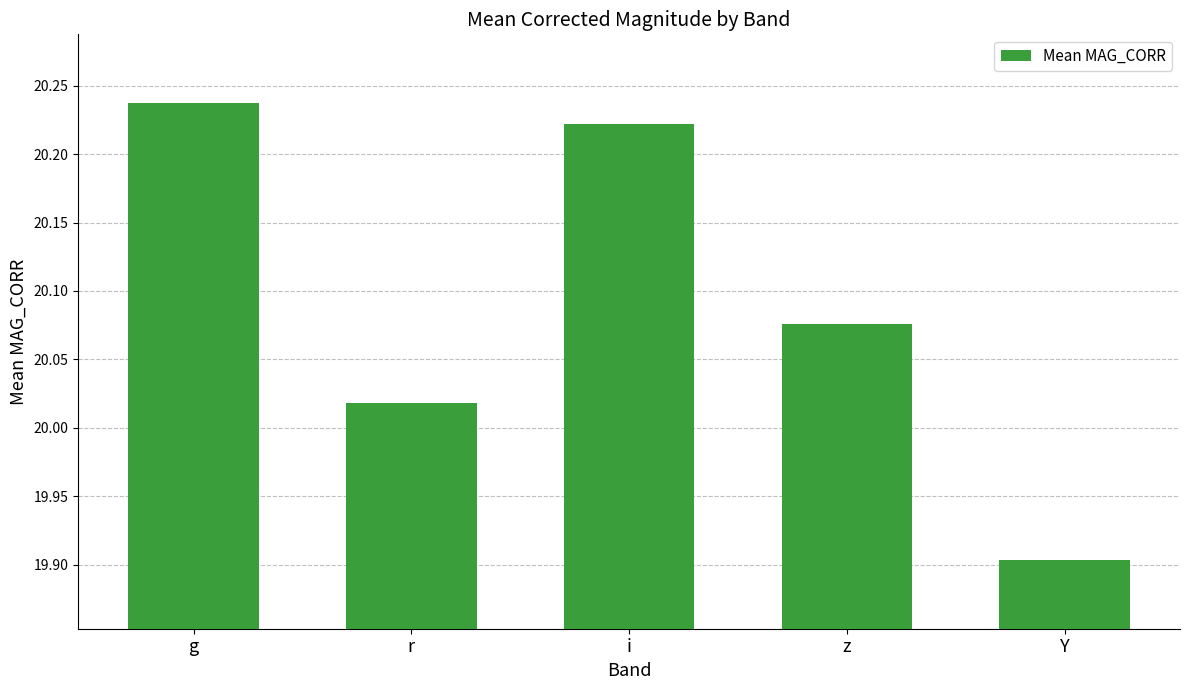

Approximately how many times larger is the value at z compared to r?

1.0